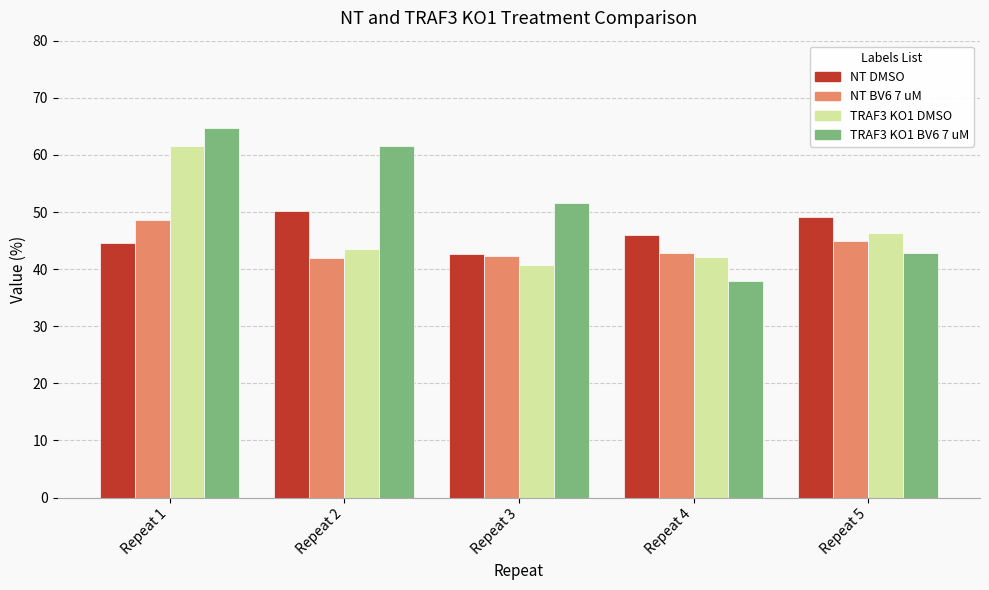

Is the value of NT BV6 7 uM at Repeat 3 greater than the value of TRAF3 KO1 BV6 7 uM at Repeat 2?

No